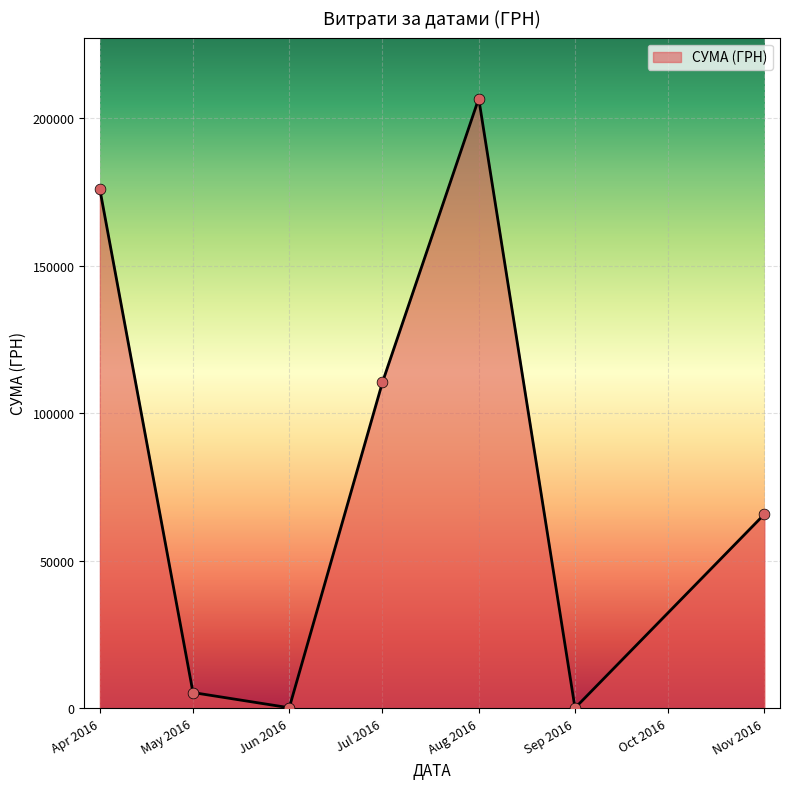

Between May 2016 and Jul 2016, which is larger?

Jul 2016